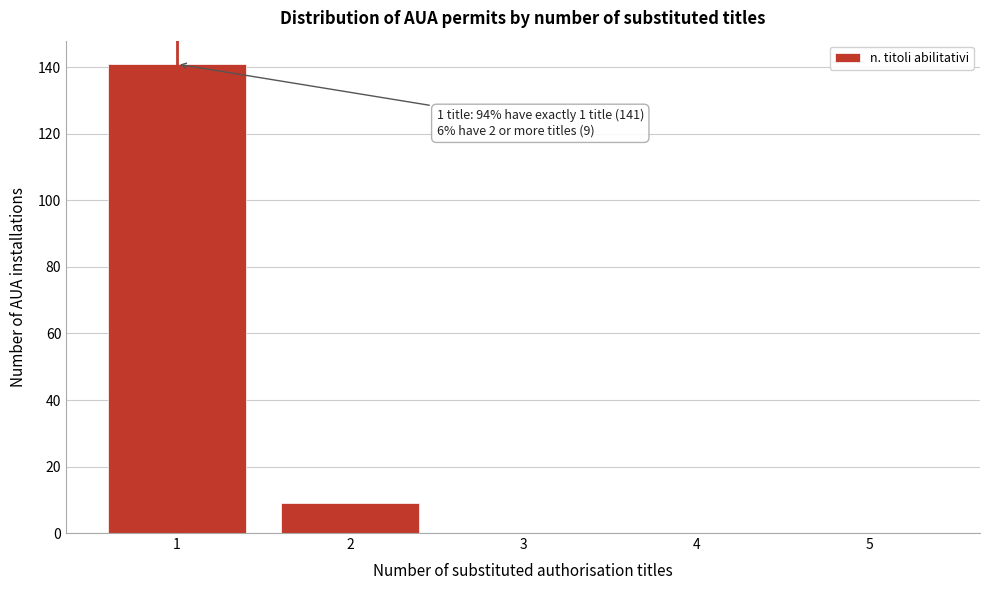

Reading left to right, what are all the values shown in this chart?

1=141	2=9	3=0	4=0	5=0